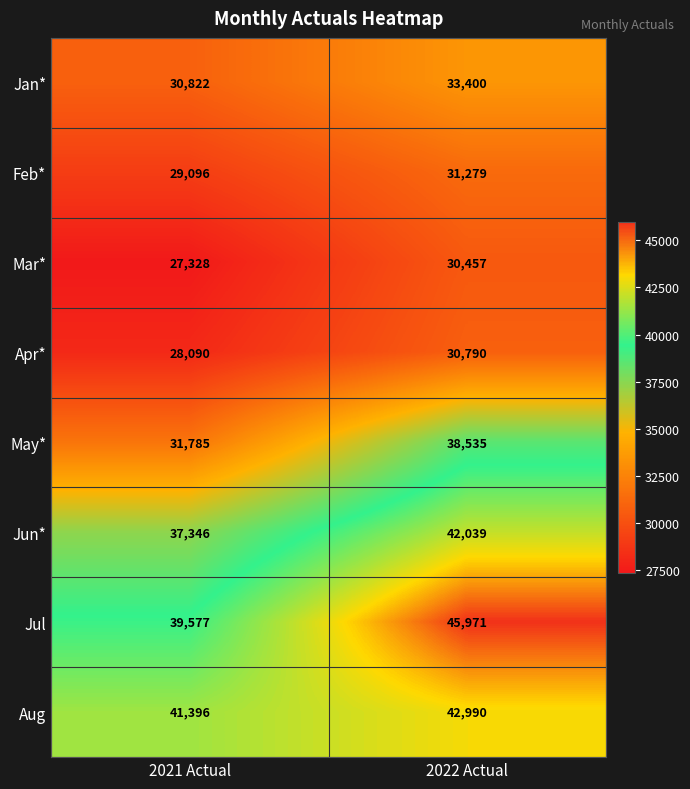

What is the spread (max minus min) of values at 2022 Actual?

15514